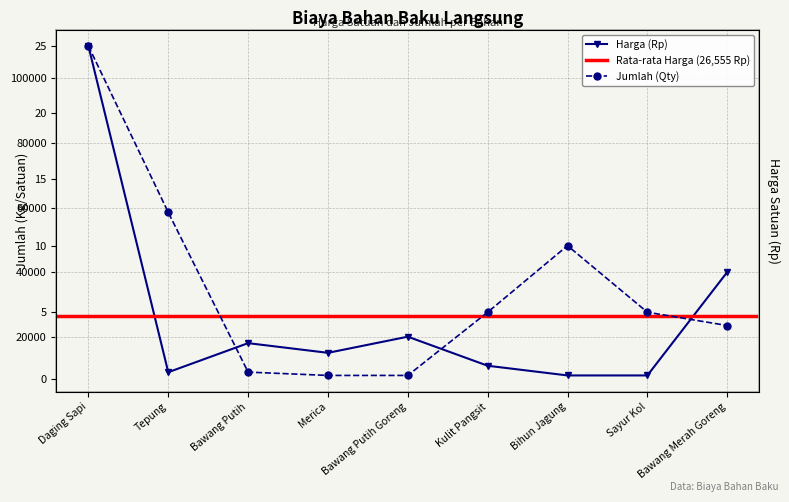

The value of Jumlah (Qty) at Daging Sapi is 42.1. True or false?

False